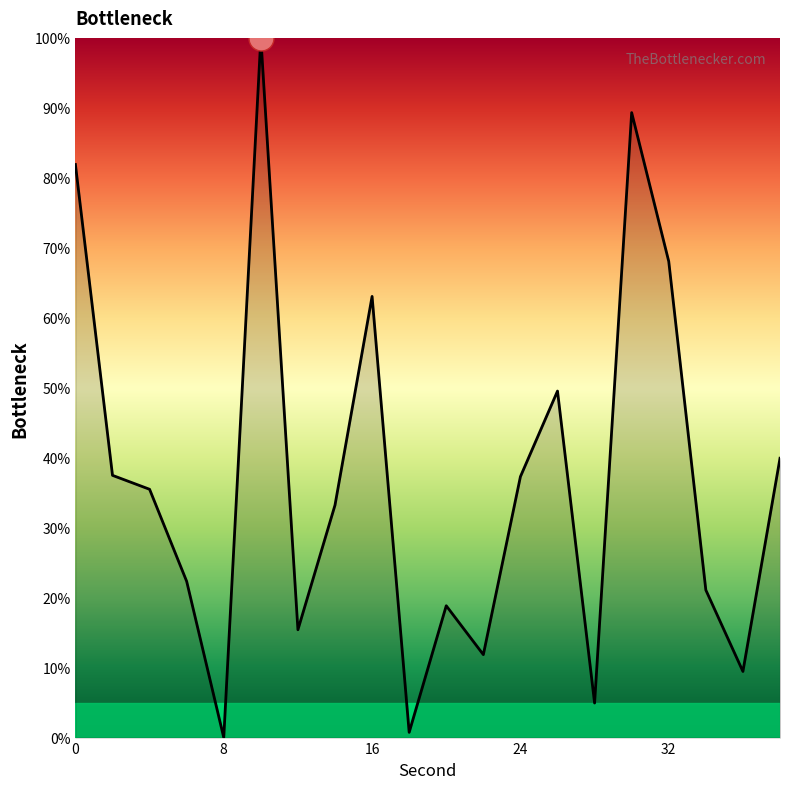

What is the maximum value shown in the chart?

100.0